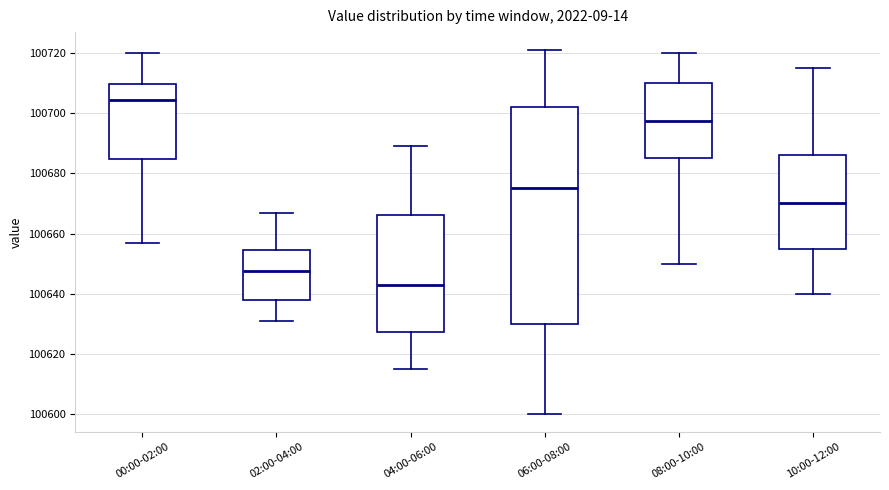

Reading left to right, read every box against the y-axis: the position of its median line, the range the box covers, and the ends of its whiskers. The values are not printed on the chart, so give them approximately, as read against the axis.

00:00-02:00: median 100704, box 100684 to 100710, whiskers 100656 to 100720
02:00-04:00: median 100648, box 100638 to 100654, whiskers 100632 to 100666
04:00-06:00: median 100644, box 100628 to 100666, whiskers 100616 to 100690
06:00-08:00: median 100676, box 100630 to 100702, whiskers 100600 to 100722
08:00-10:00: median 100698, box 100686 to 100710, whiskers 100650 to 100720
10:00-12:00: median 100670, box 100656 to 100686, whiskers 100640 to 100716